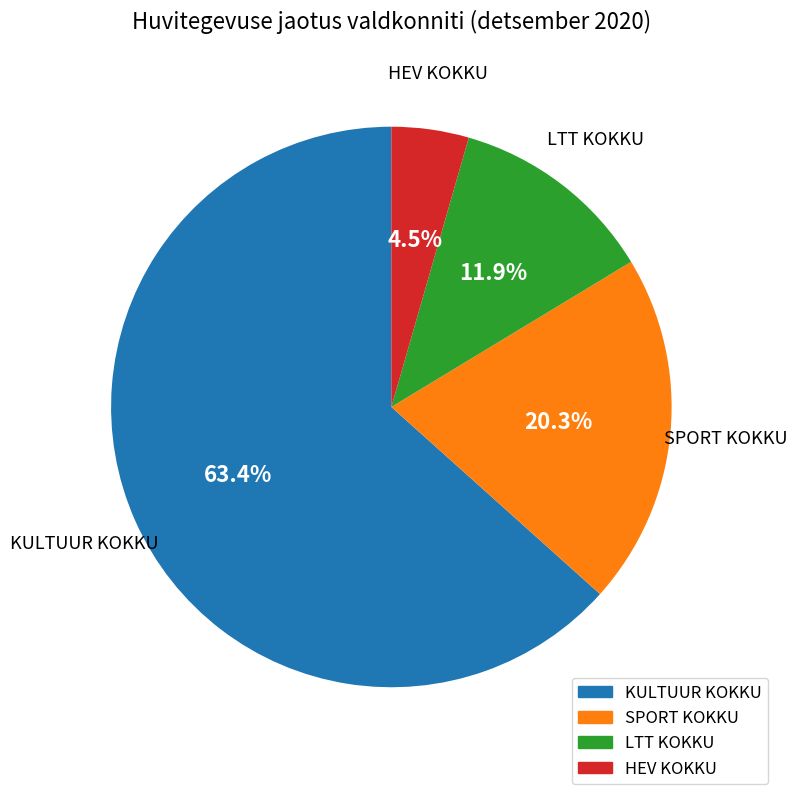

Which slice is the largest?

KULTUUR KOKKU